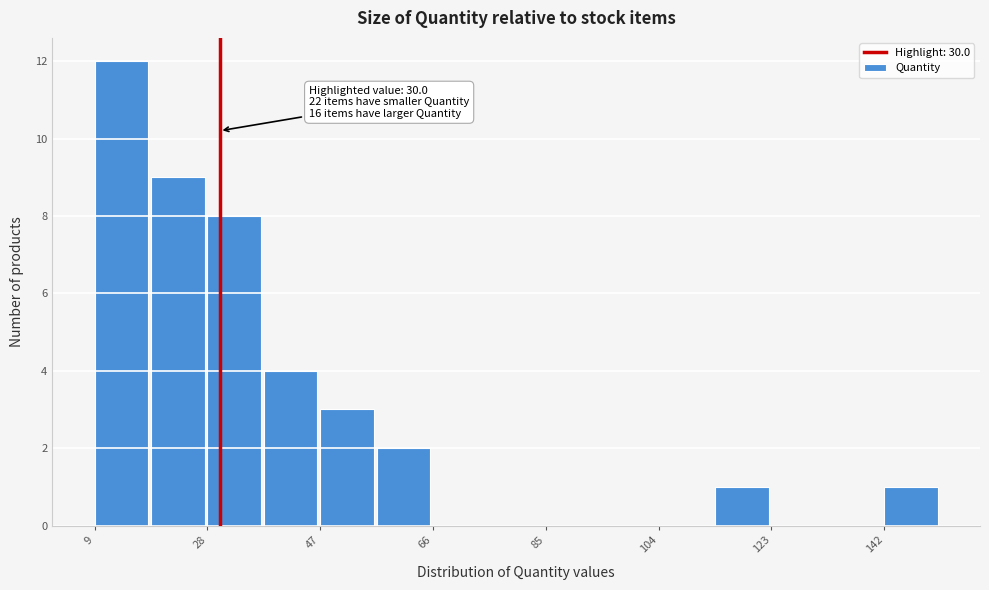

Which range on the x-axis has the tallest bar?

10 to 18